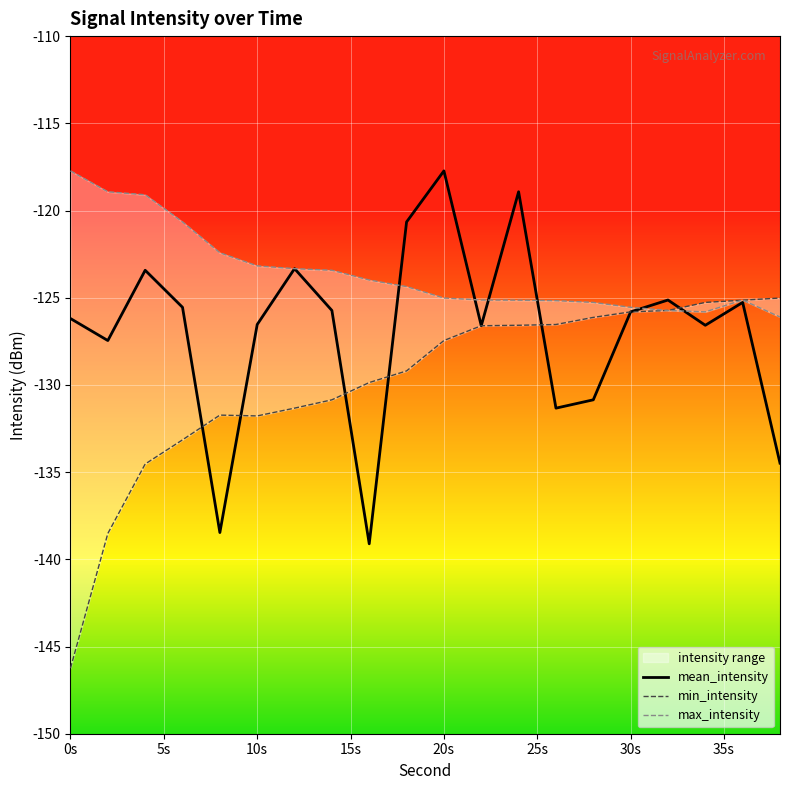

How many data points in min_intensity are above -127?

9